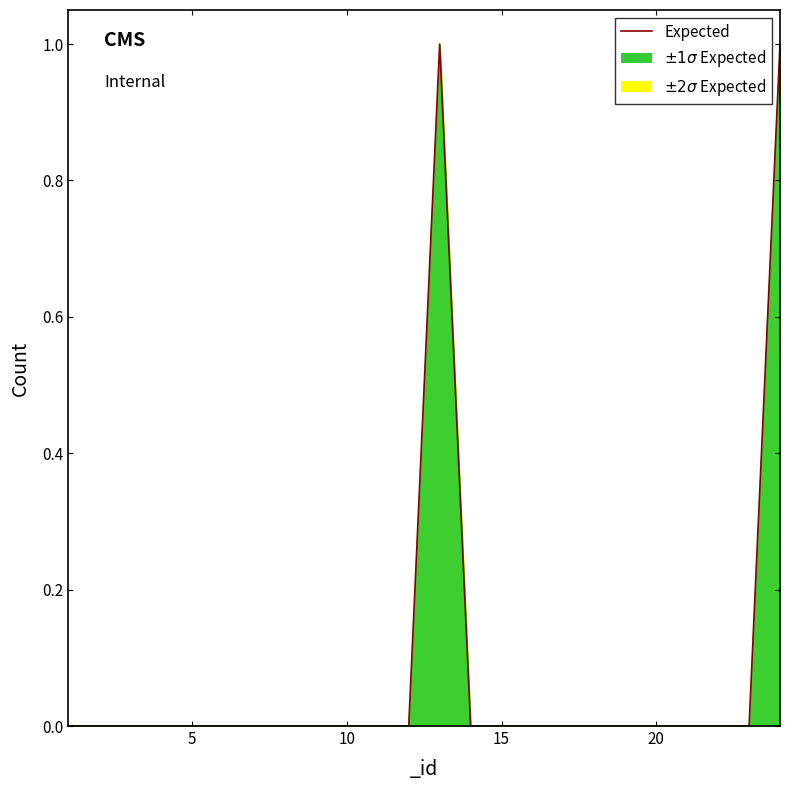

Between 5 and 7, which is larger?

5